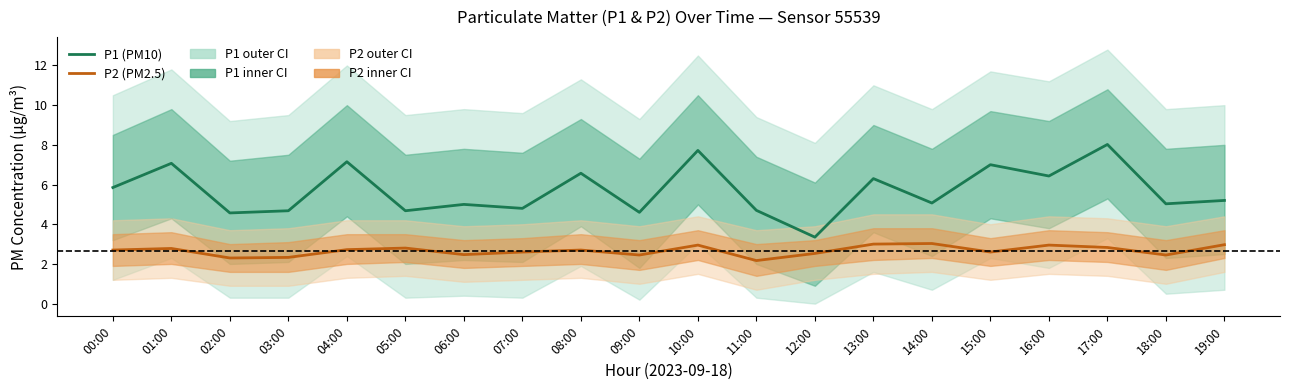

Which category has the highest value across all series?

17:00